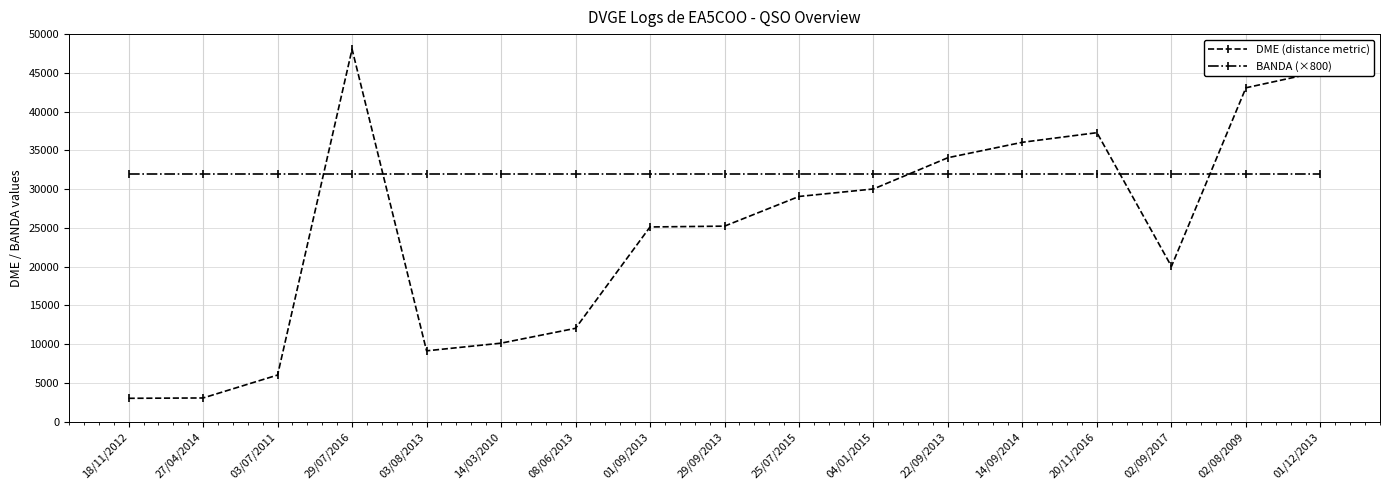

At which category does the chart reach its peak across all series?

29/07/2016